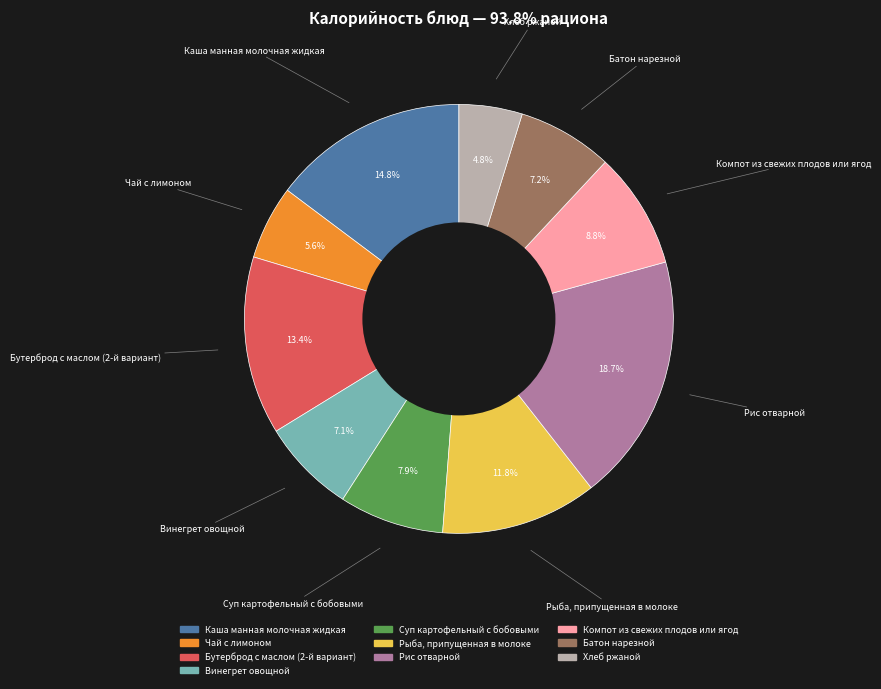

Which slice is the smallest?

Хлеб ржаной